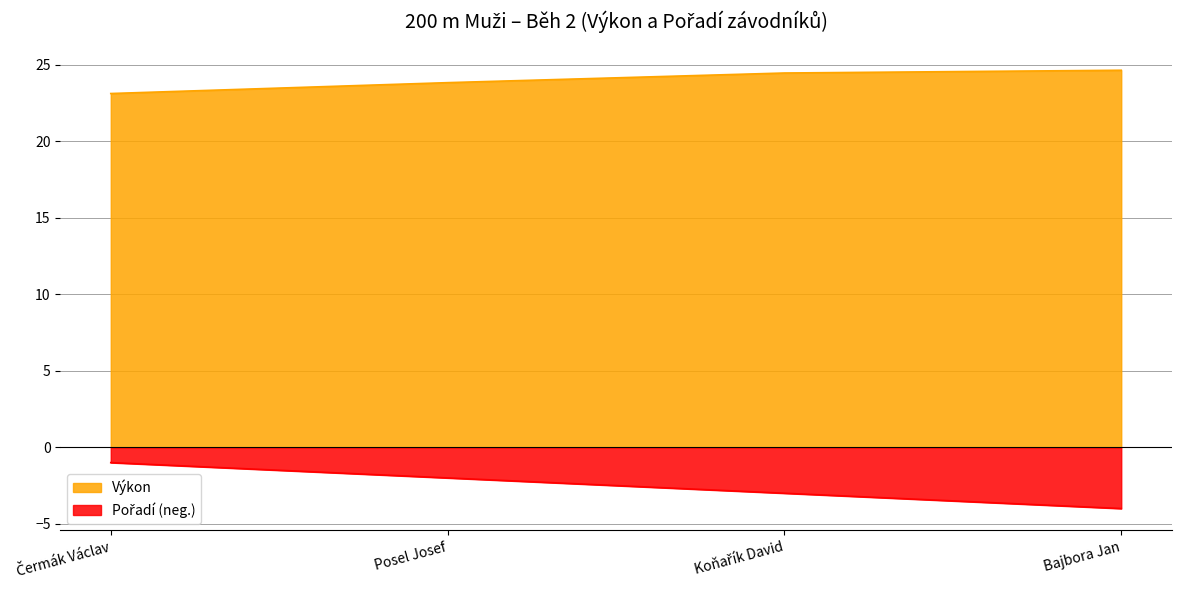

What is the total value across all series at Koňařík David?

21.4